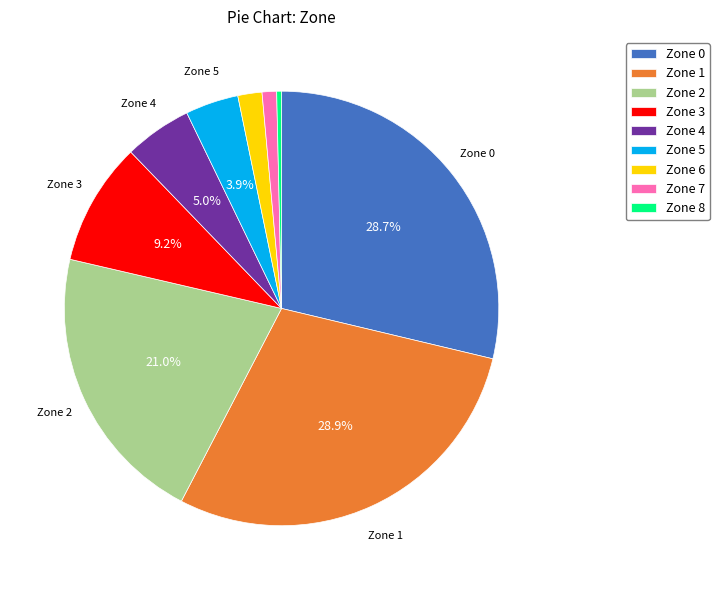

Is it true that Zone 7 is 1% of the pie?

True